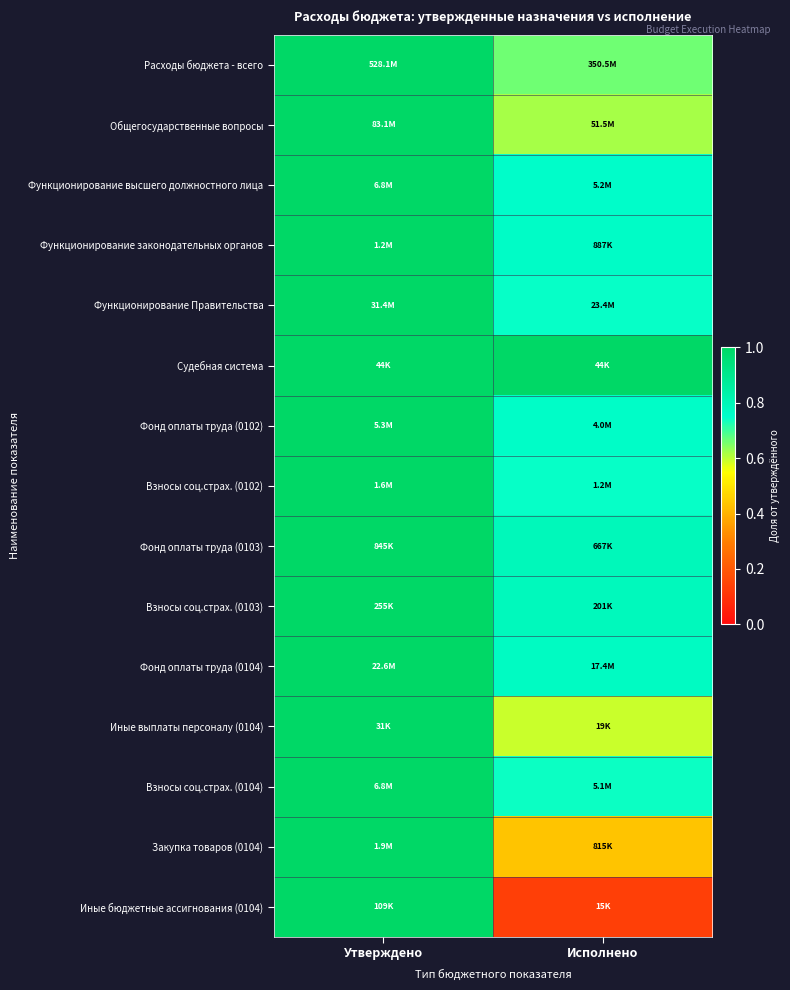

Which series changed the most between Утверждено and Исполнено?

Иные бюджетные ассигнования (0104)